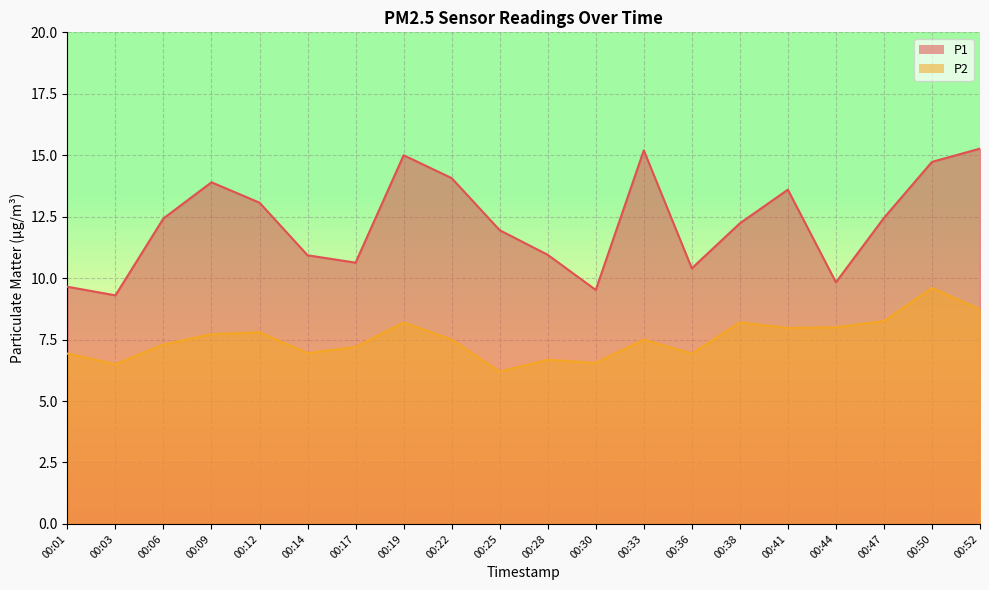

True or false: P1 and P2 cross at least once.

False